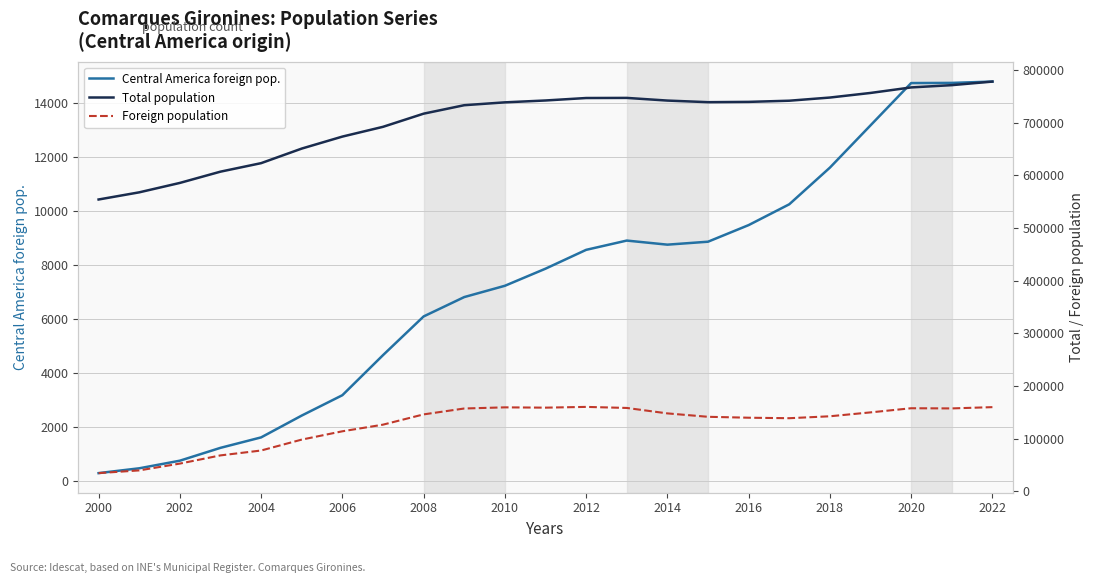

The Central America foreign pop. series shows 8749 at 2014. True or false?

True